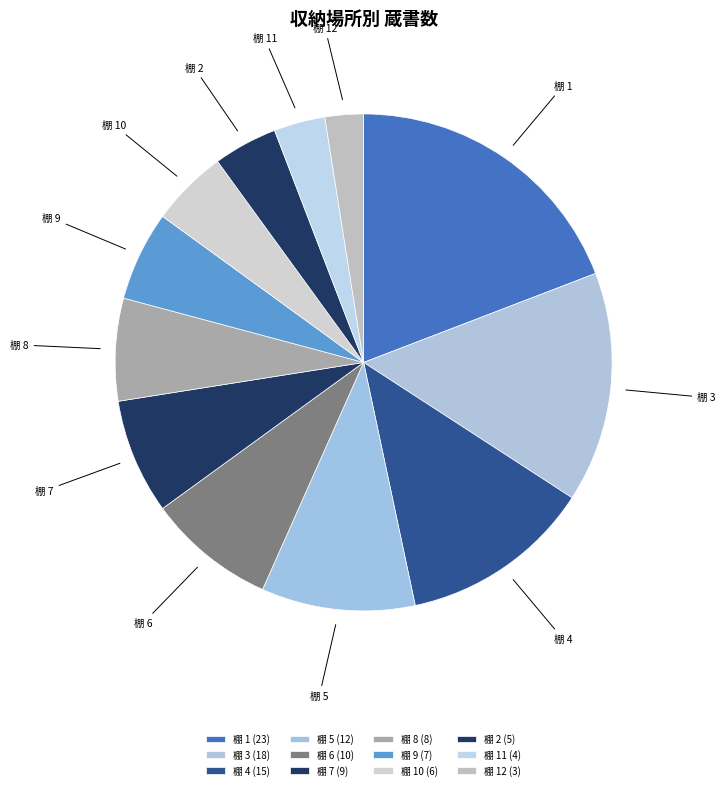

How many slices are in this pie chart?

12